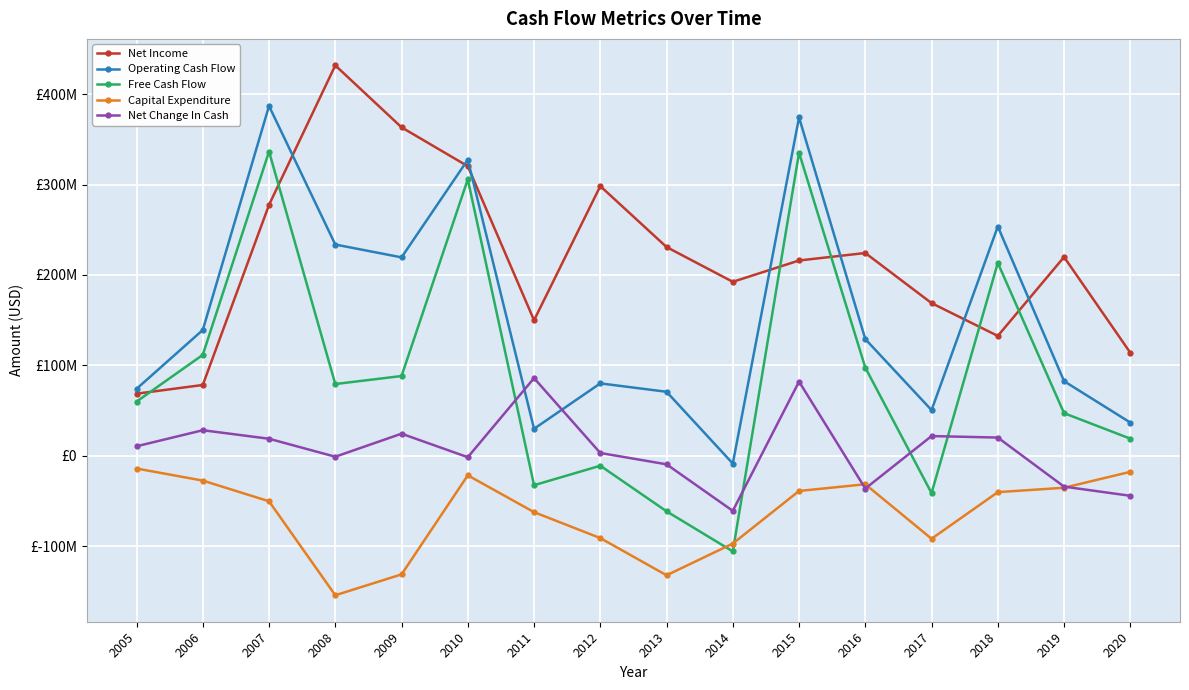

At 2020, list the series in order from smallest to largest.

Net Change In Cash, Capital Expenditure, Free Cash Flow, Operating Cash Flow, Net Income